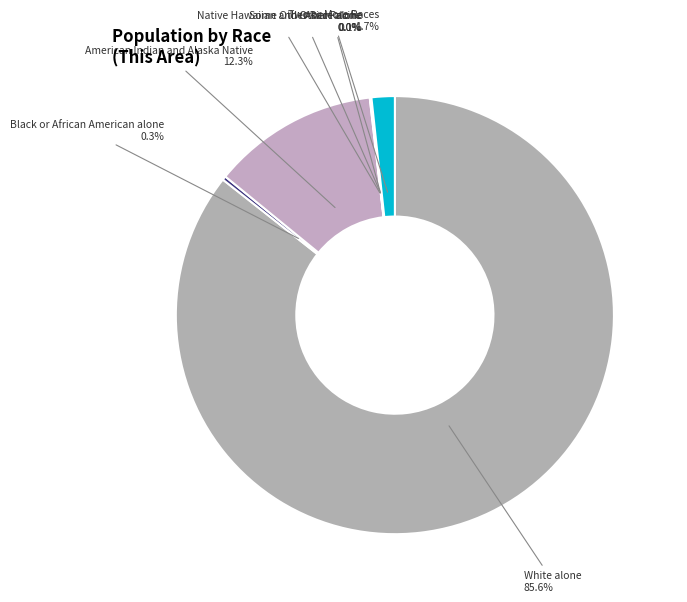

To the nearest percent, what is the difference between the largest and smallest slice percentages?

86%